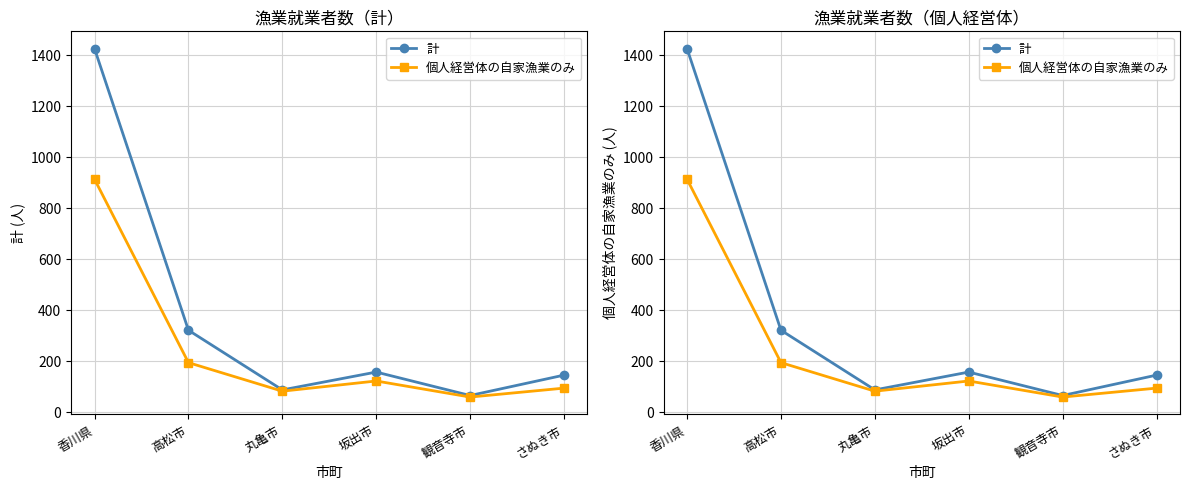

What is the difference between the 個人経営体の自家漁業のみ values at 観音寺市 and さぬき市?

35